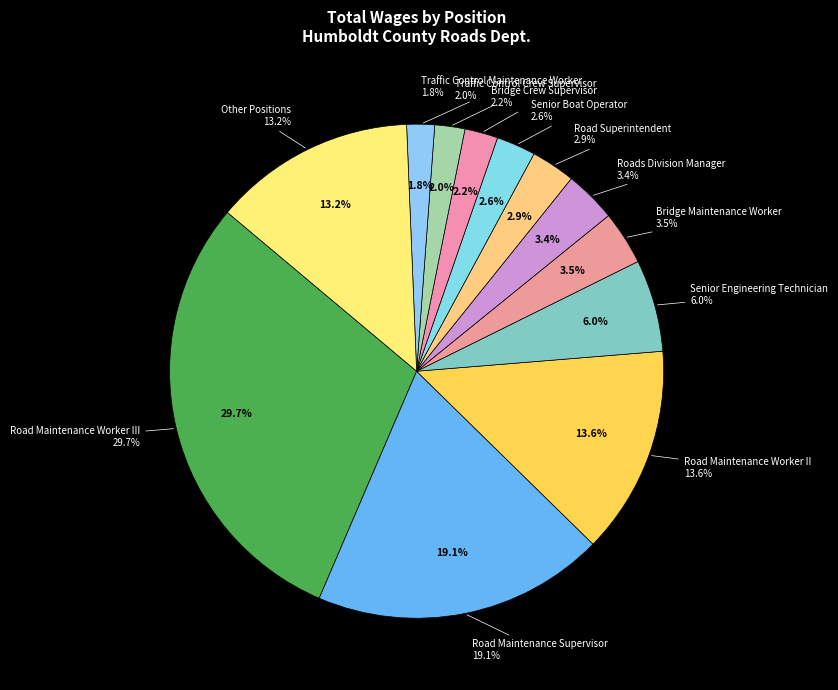

Which slice is the largest?

Road Maintenance Worker III